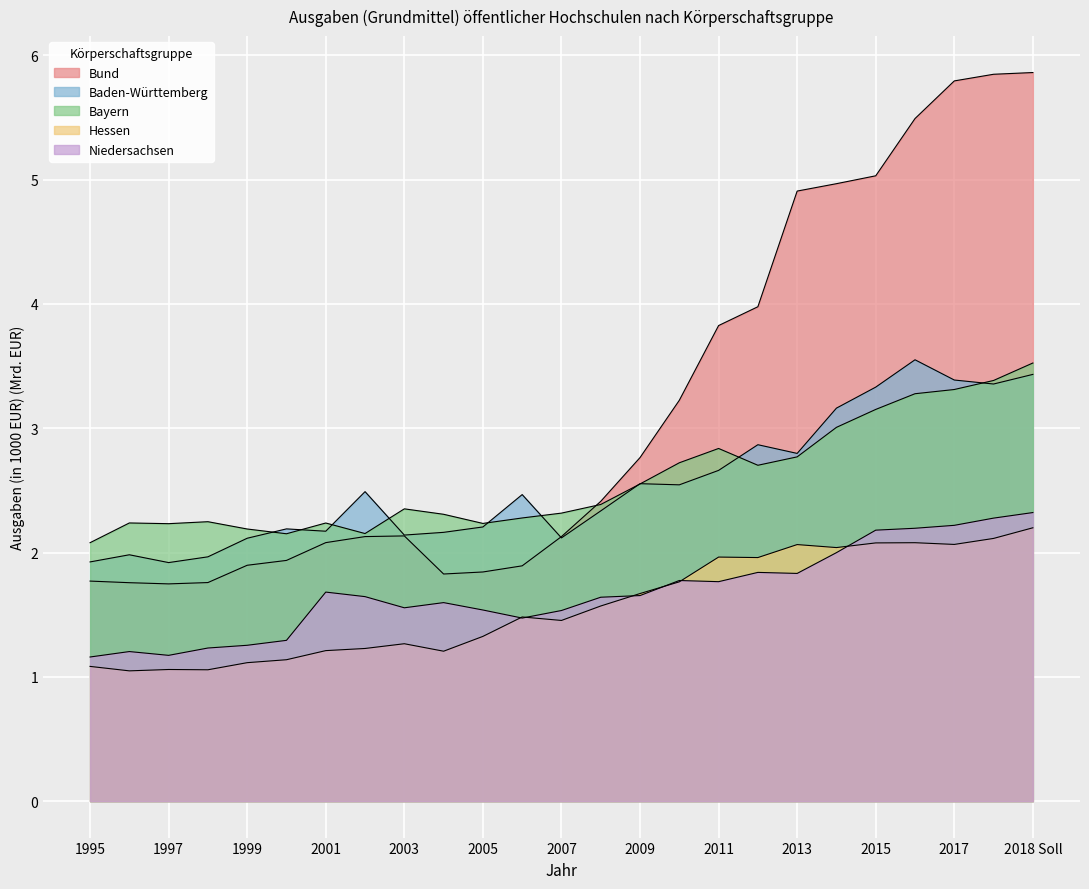

Does the chart display data point markers on the line(s)?

No